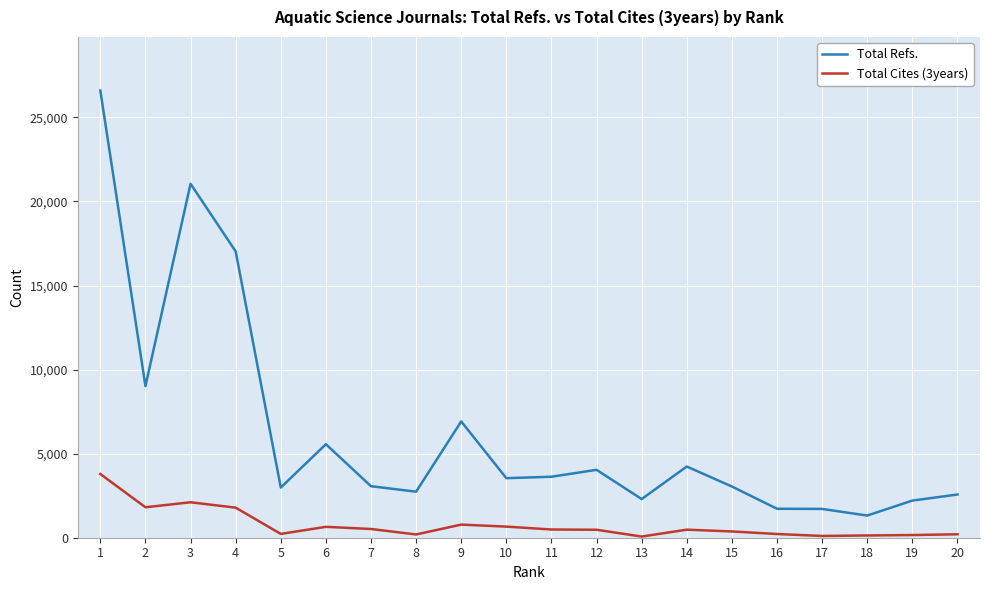

What is the maximum value shown in the chart?

26596